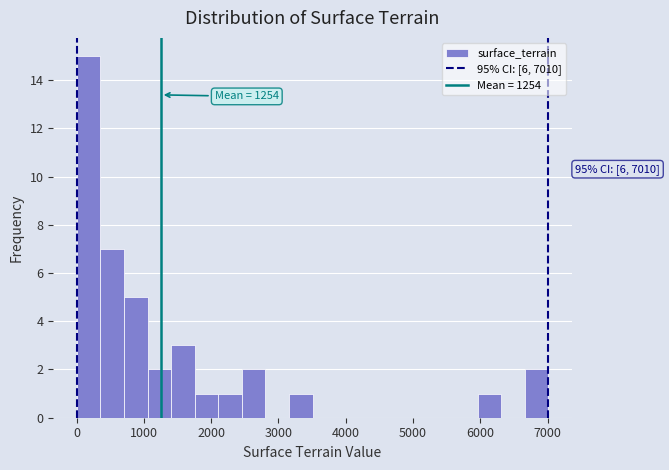

Around what value on the x-axis is the tallest bar? Give the approximate position of its centre, as read against the axis.

200